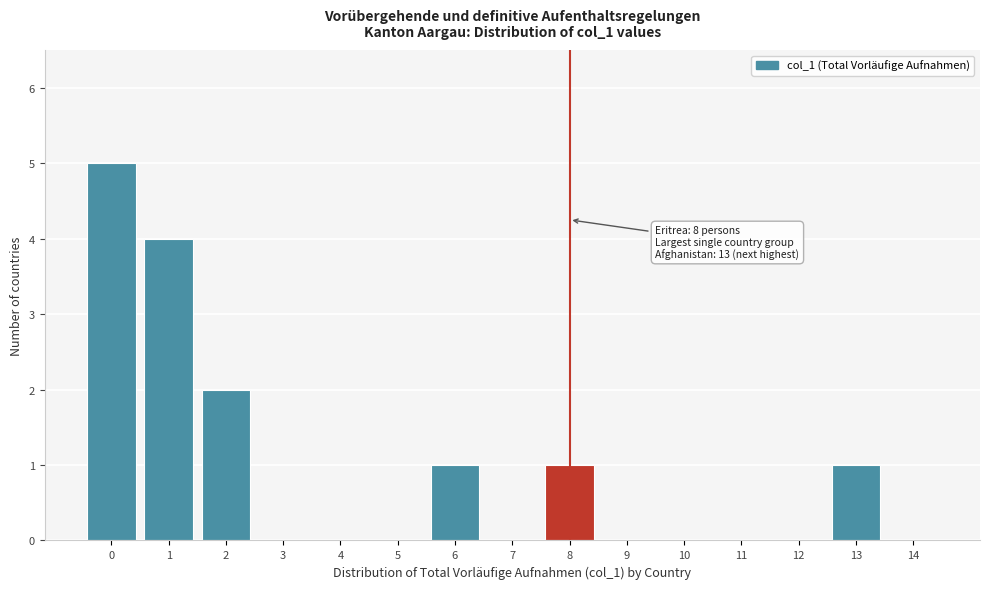

Reading left to right, transcribe all the data shown in this chart.

0=5	1=4	2=2	3=0	4=0	5=0	6=1	7=0	8=1	9=0	10=0	11=0	12=0	13=1	14=0